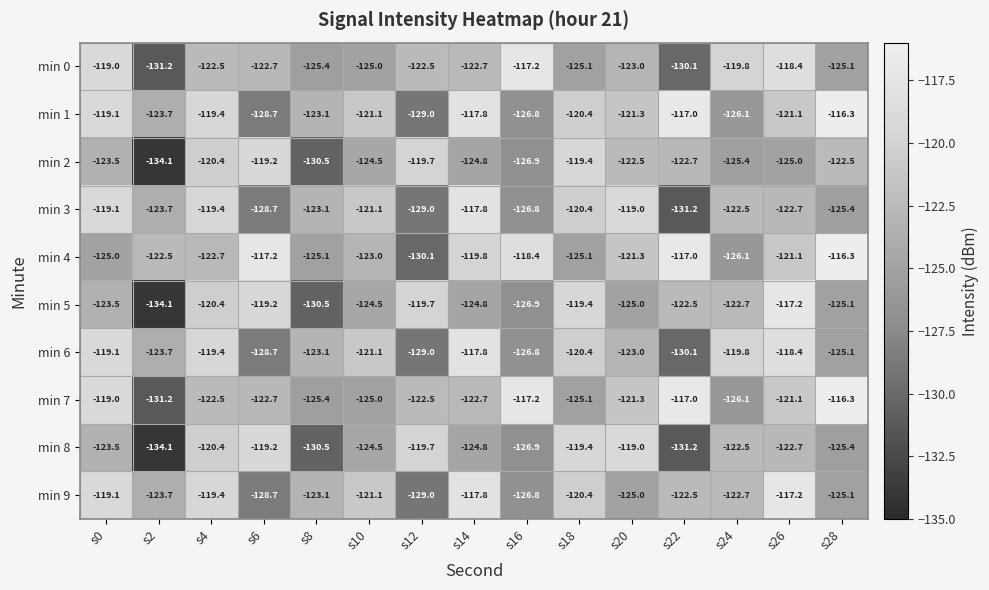

What is the total value across all series at s14?

-1210.8